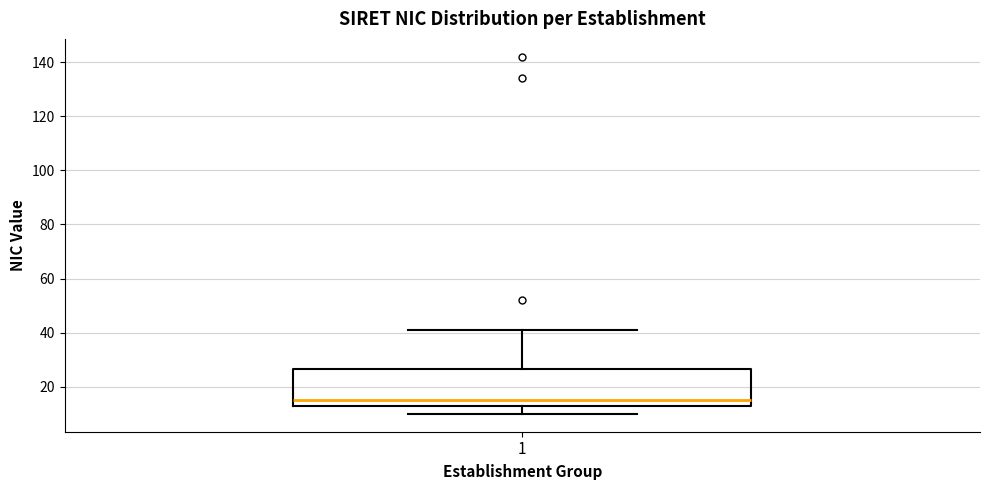

Transcribe this box plot: give where the median line is, the range the box spans, and where the two whiskers end, as read against the y-axis. The values are not printed on the chart, so give them approximately, as read against the axis.

median 16, box 14 to 26, whiskers 10 to 42